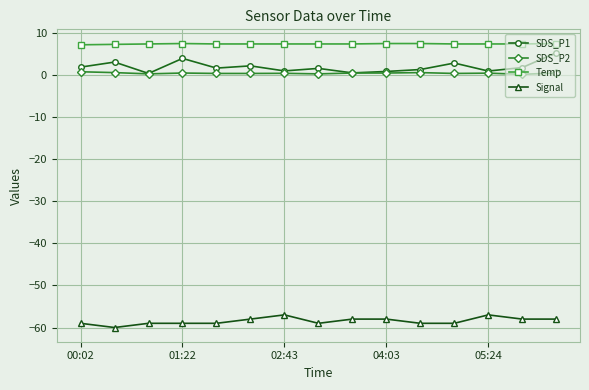

Which series has the widest spread of values?

SDS_P1